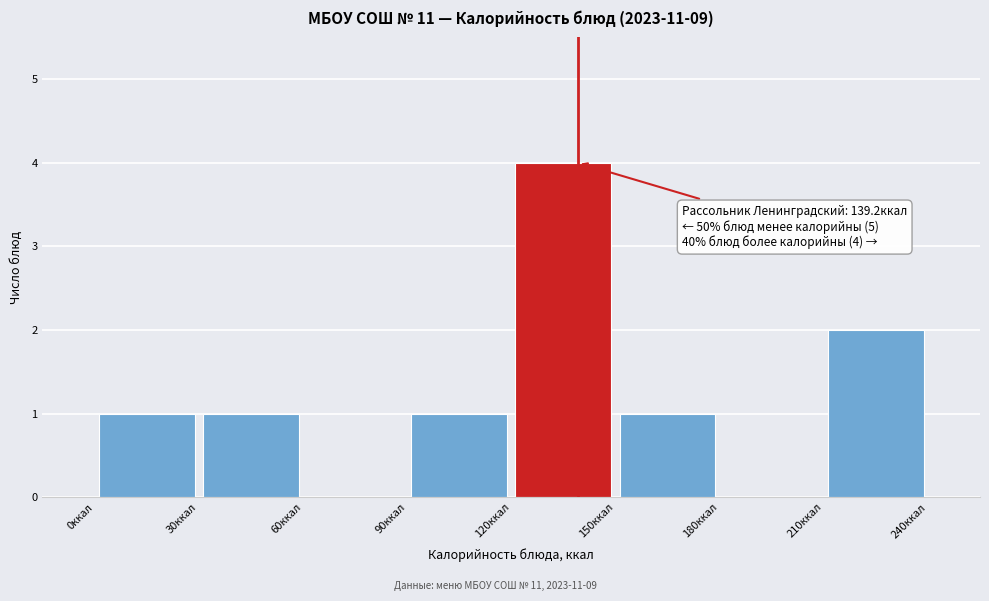

Over which range of the x-axis is the bar tallest?

120 to 150